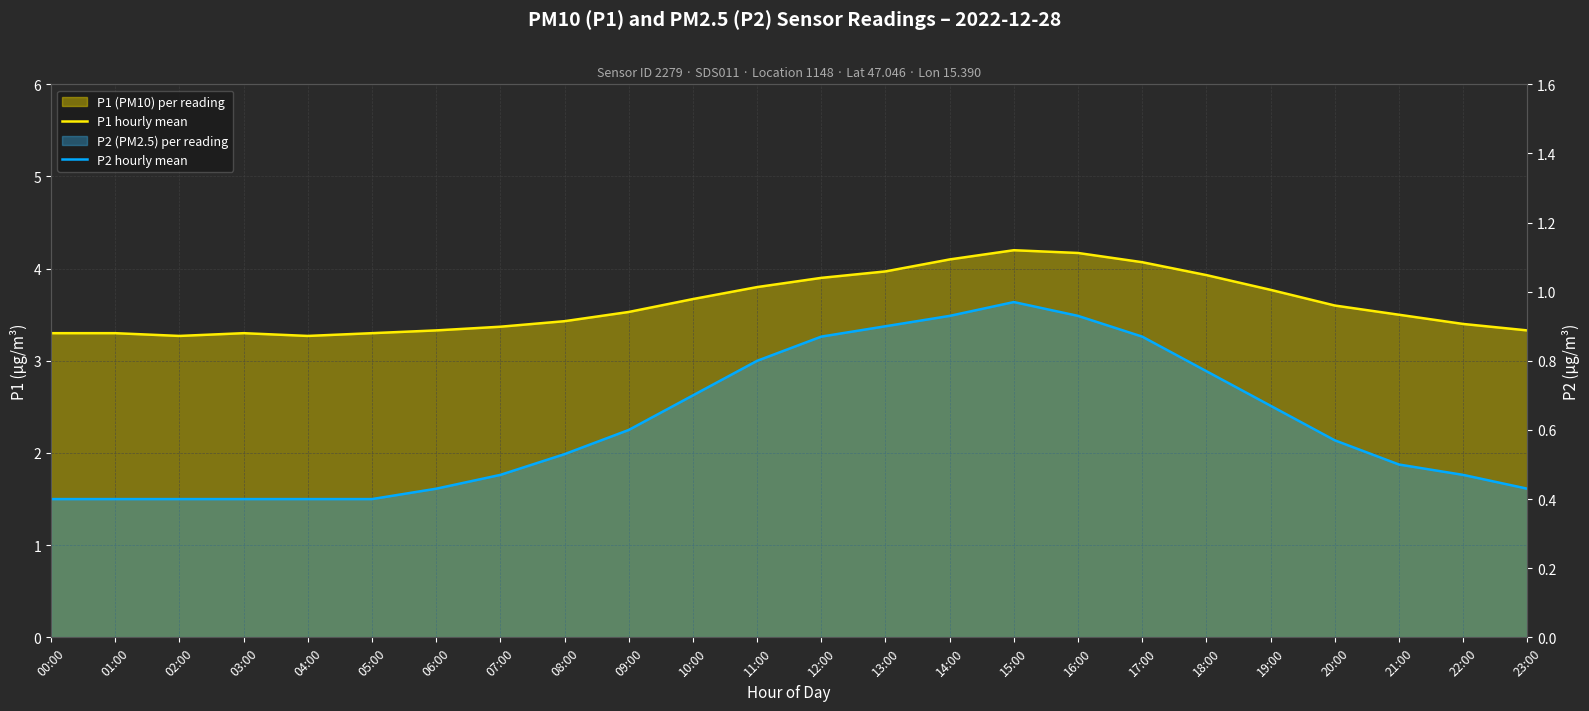

How many lines are shown in the chart?

2